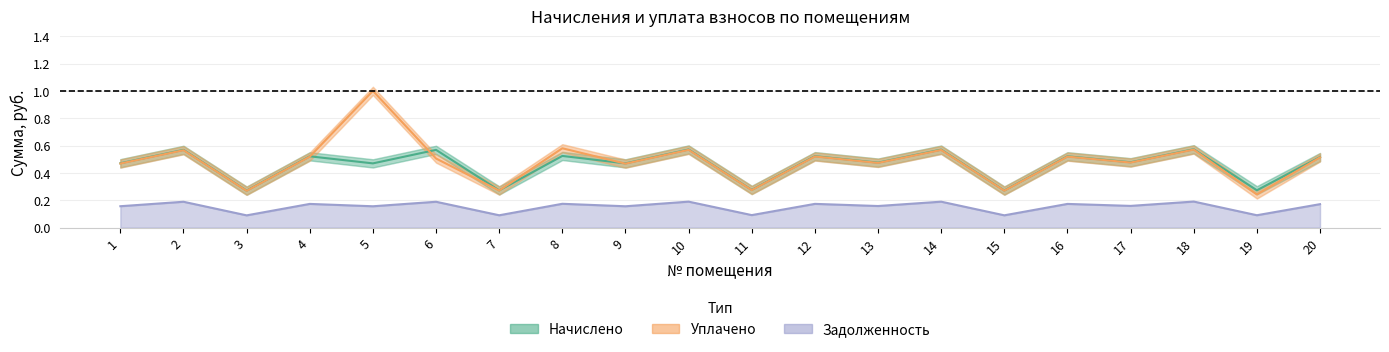

What is the difference between the maximum and minimum values in the Задолженность series?

0.1